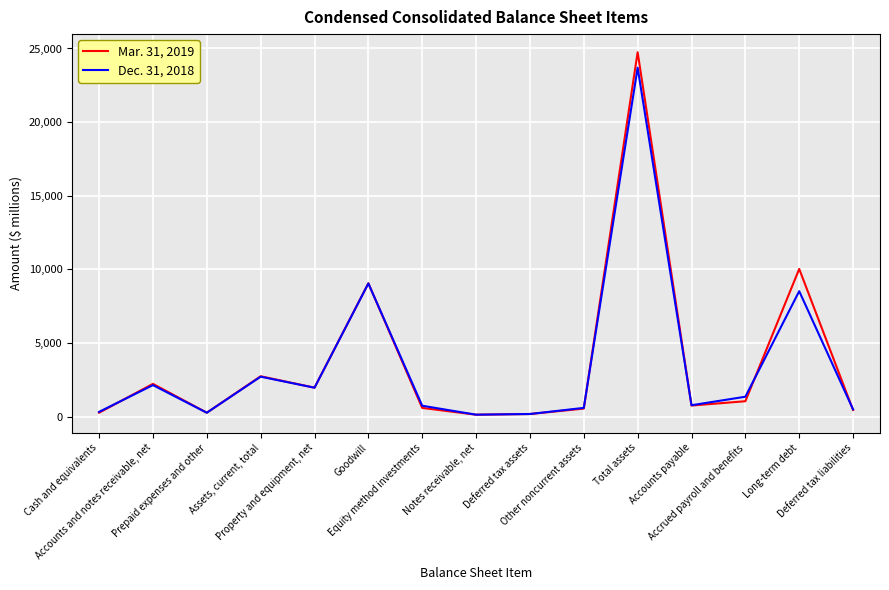

What is the maximum value shown in the chart?

24746